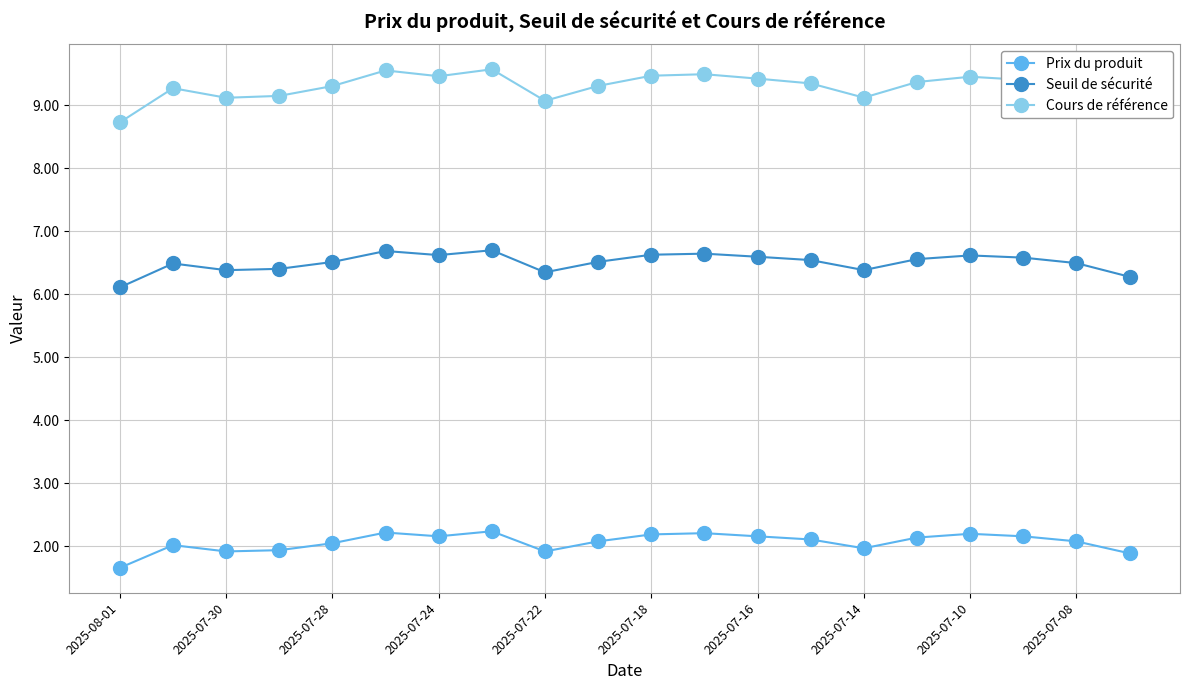

What is the lowest value of the Prix du produit series?

1.7